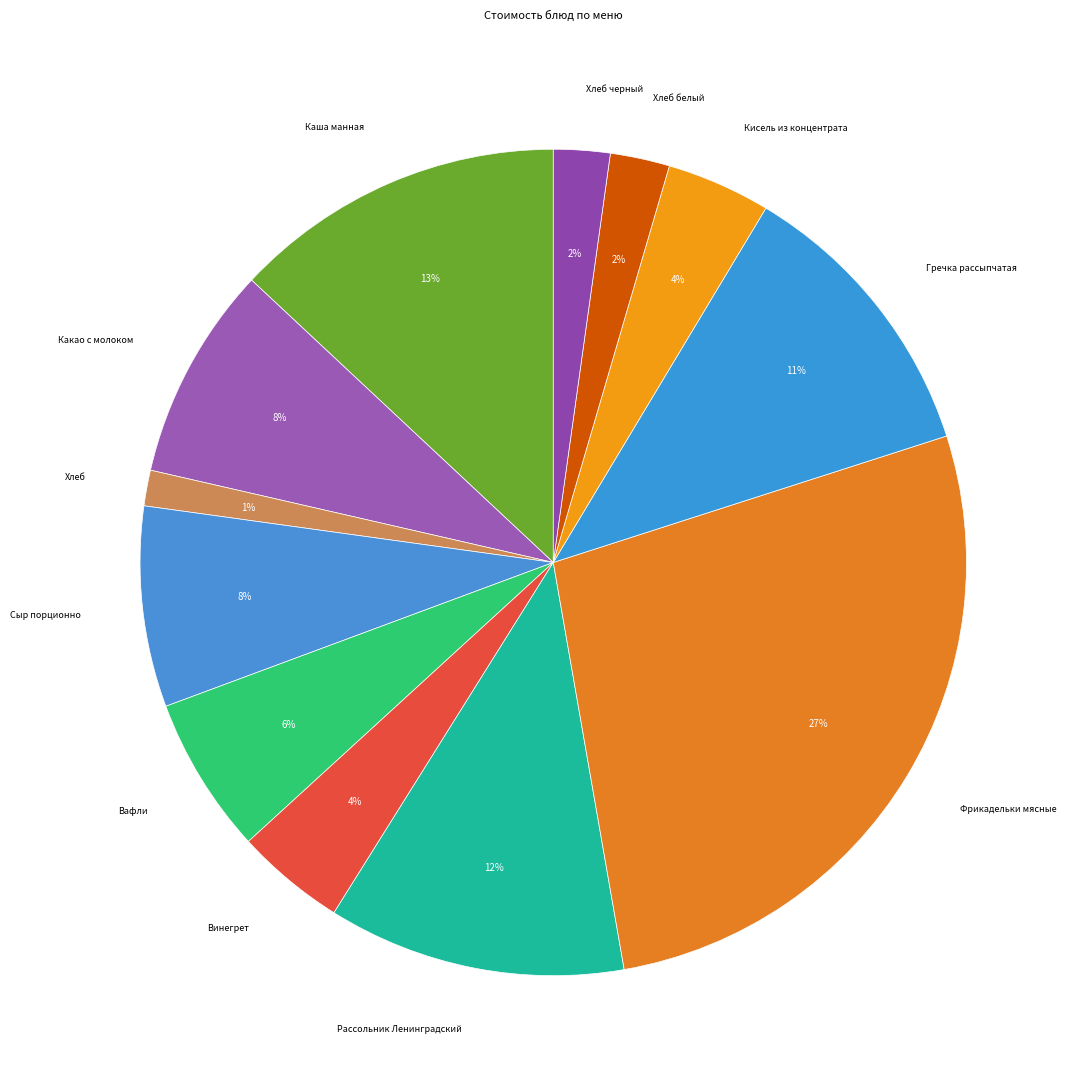

Count the number of slices in the pie.

12